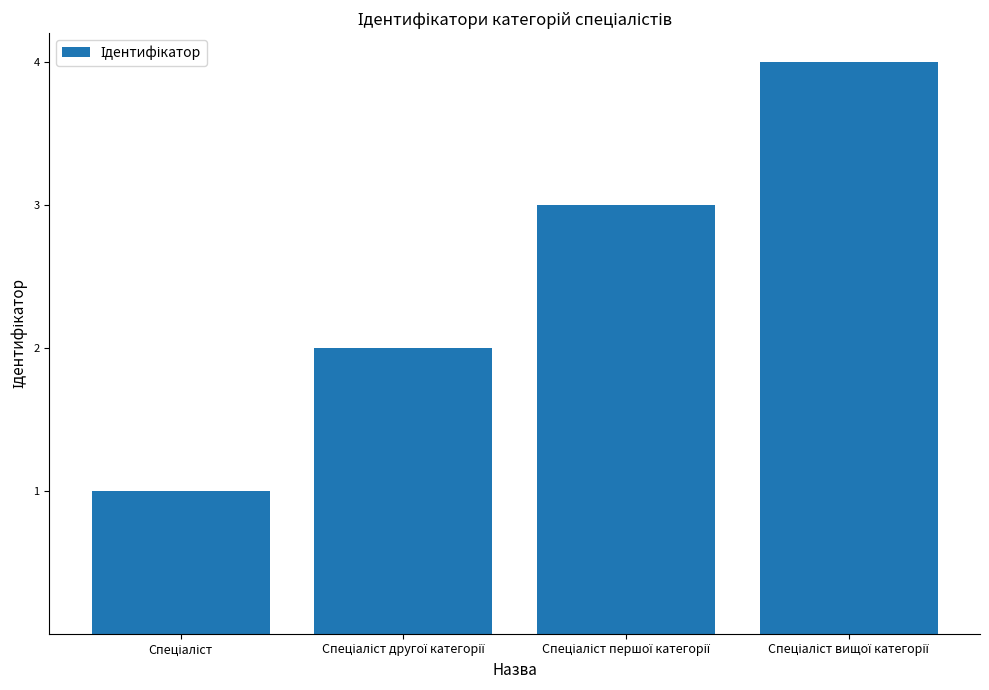

What is the difference between the maximum and minimum values?

3